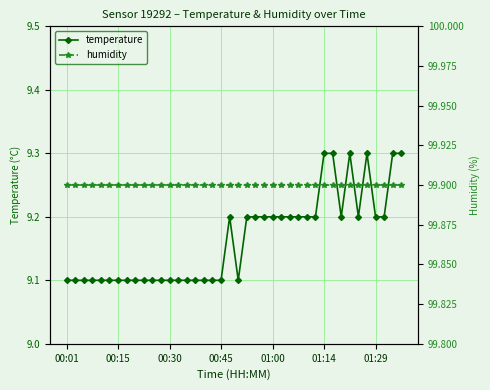

Where is humidity nearest to the value 99?

00:01